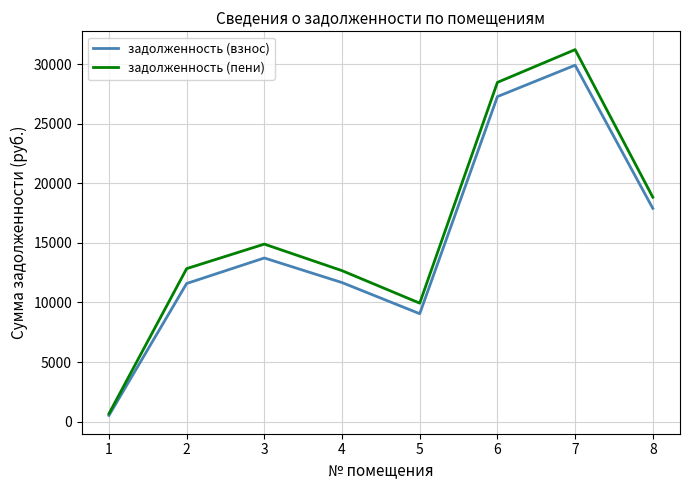

True or false: задолженность (пени) has more than 2 interior local peaks.

False